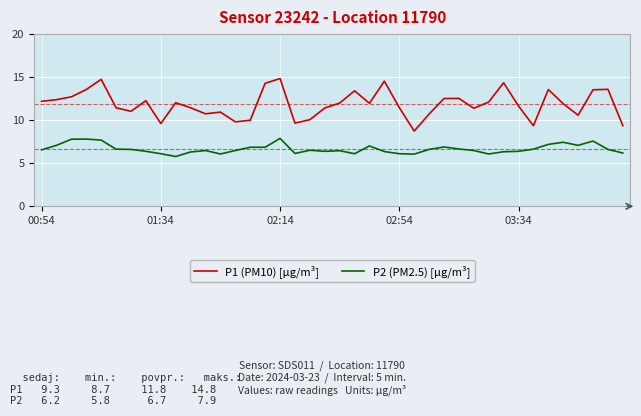

What is the minimum value shown in the chart?

5.8